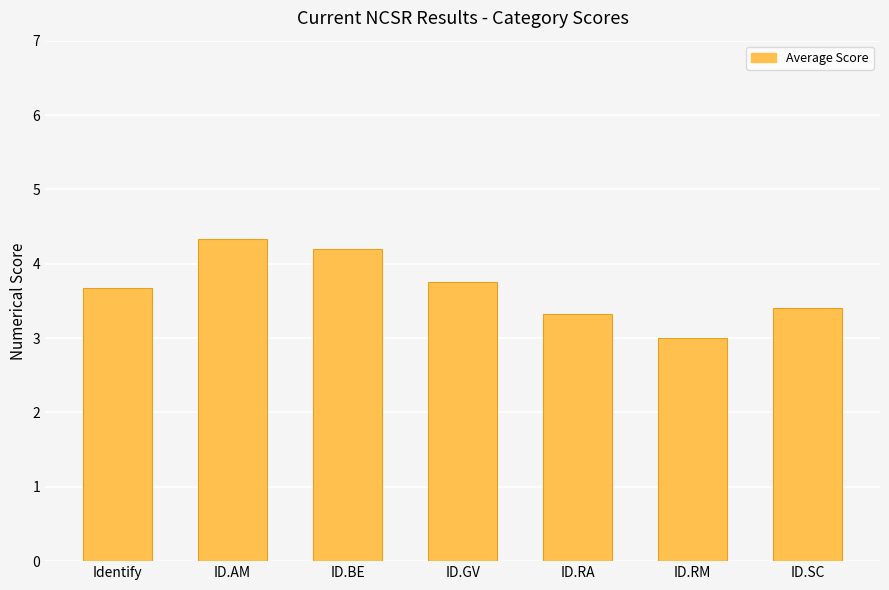

Rank the categories by value from lowest to highest.

ID.RM, ID.RA, ID.SC, Identify, ID.GV, ID.BE, ID.AM